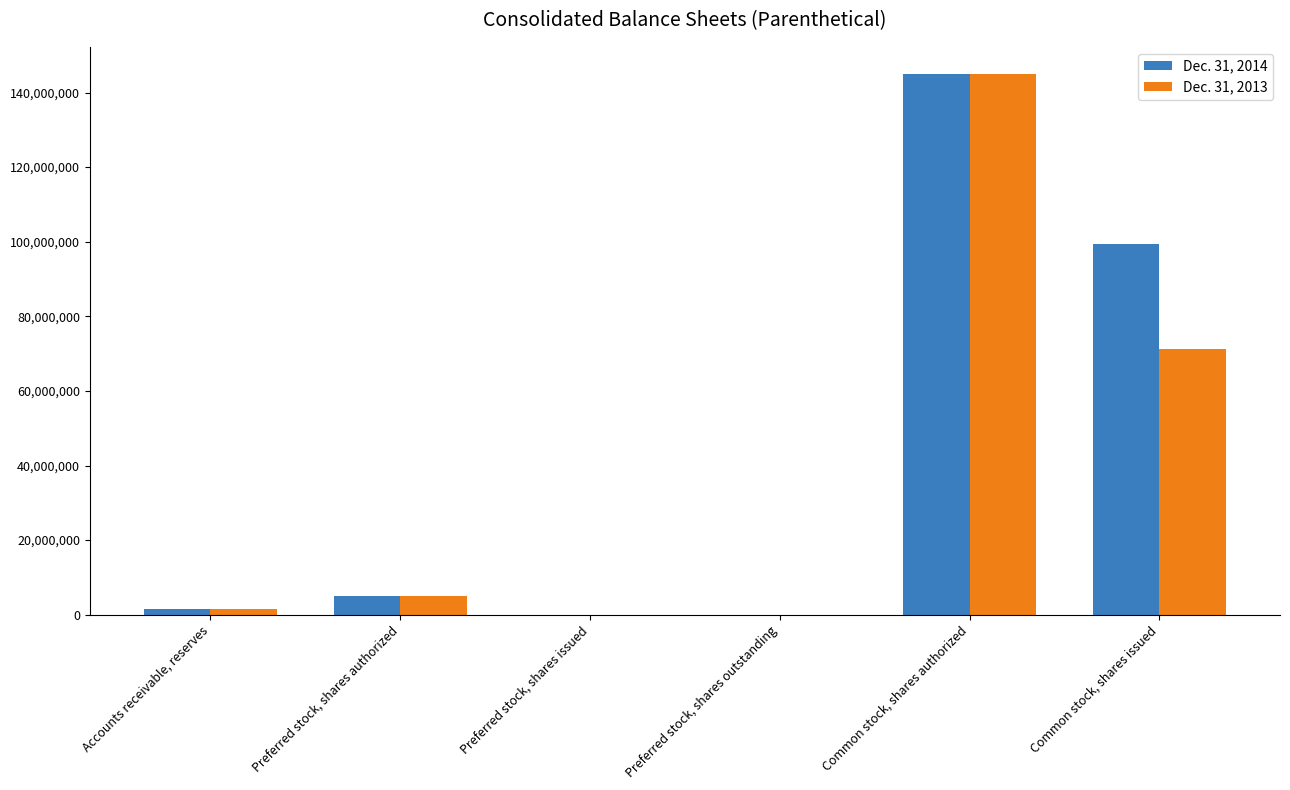

What is the total value across all series at Preferred stock, shares issued?

13500